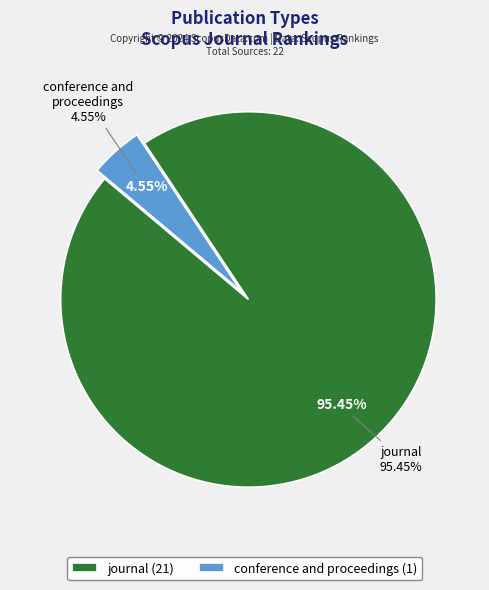

How many segments does this pie chart have?

2